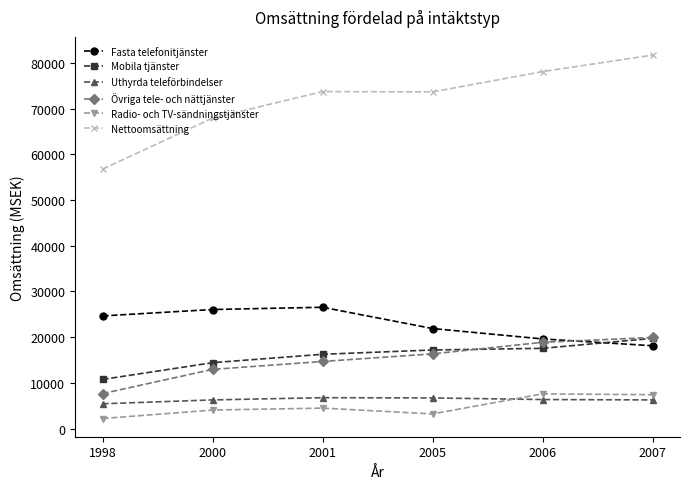

What is the maximum value for Övriga tele- och nättjänster?

19922